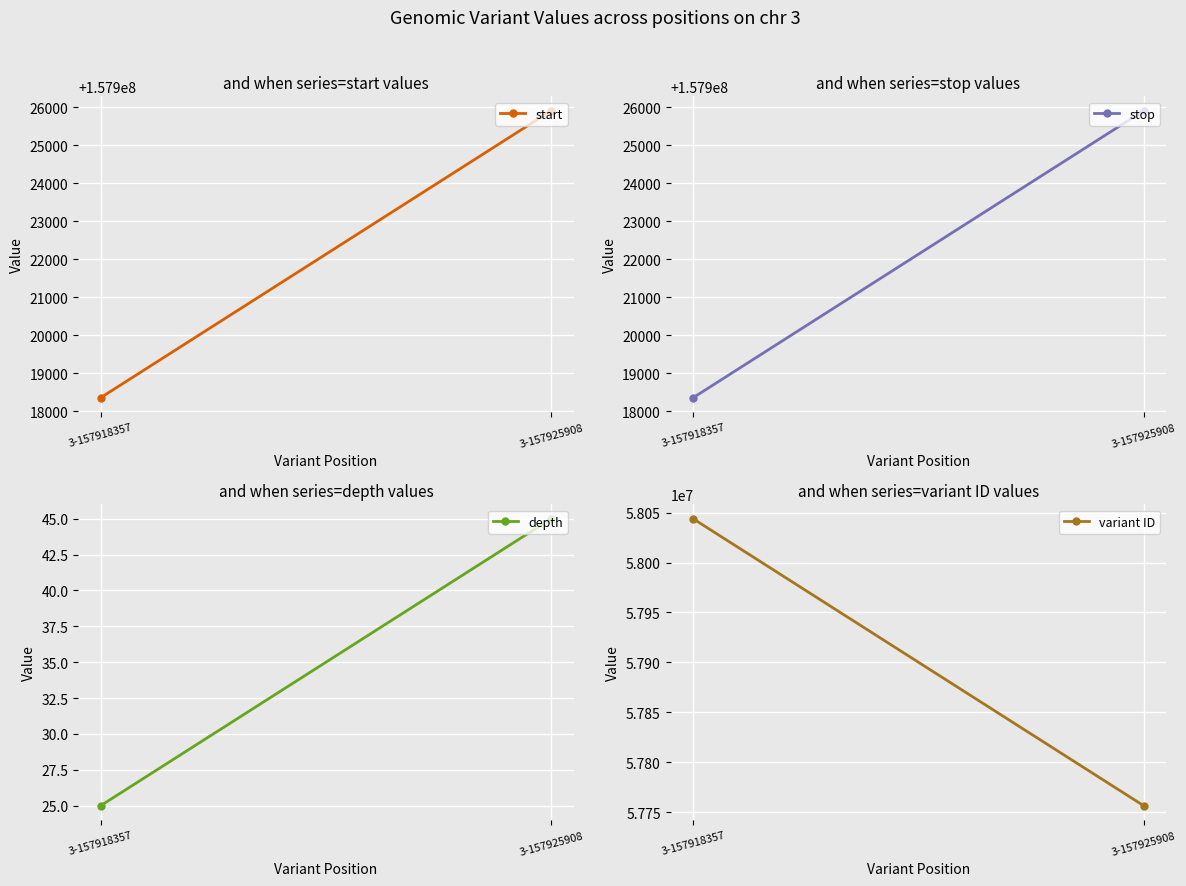

Is it true that depth equals 8 at 3-157918357?

False